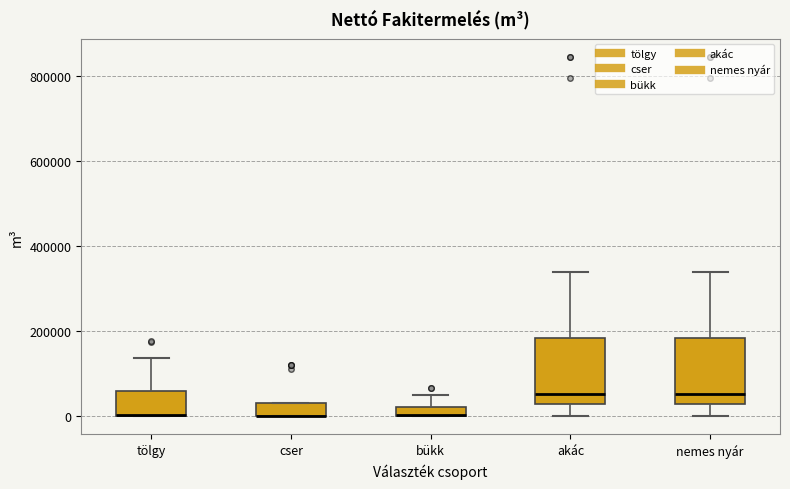

Where is the upper edge of the box for bükk on the y-axis? The values are not printed on the chart, so give them approximately, as read against the axis.

20000